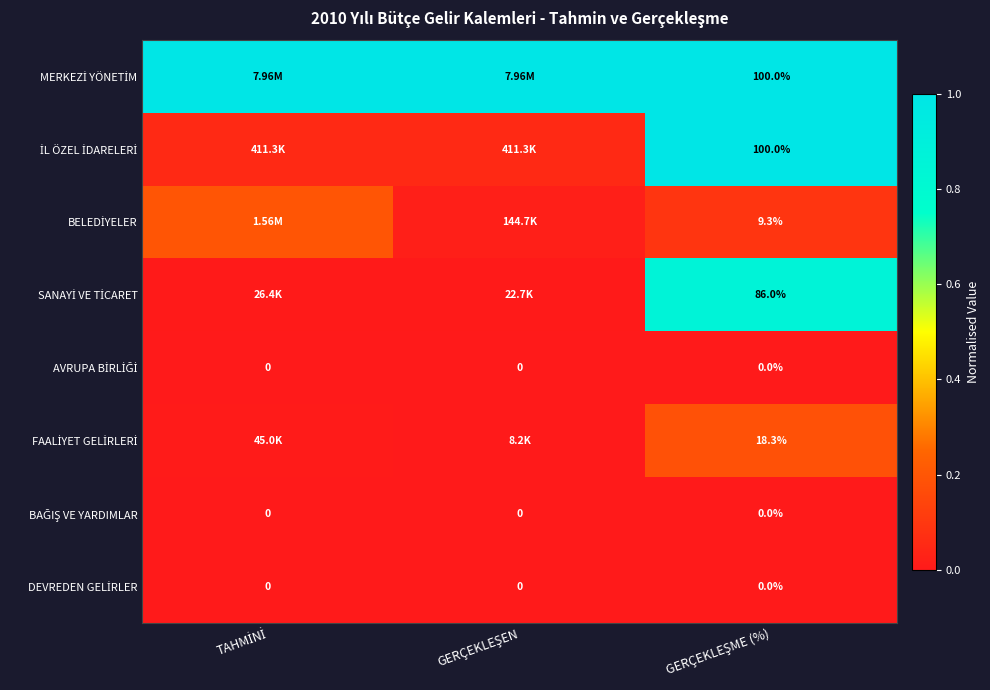

What is the difference between the highest and lowest values at GERÇEKLEŞME (%)?

1.0